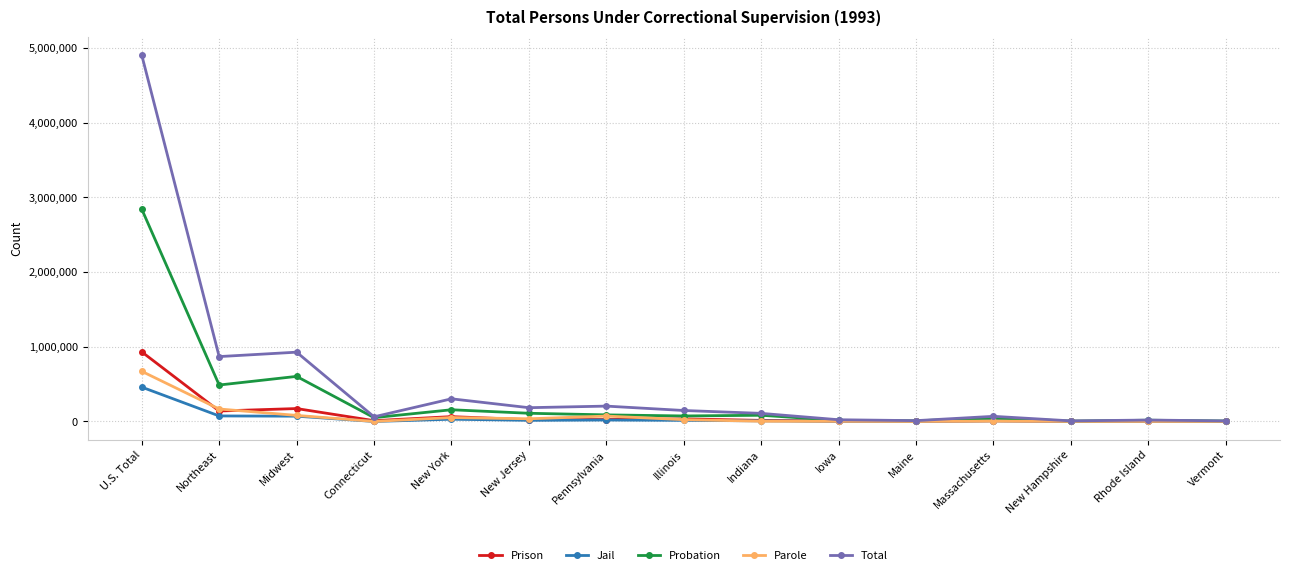

Is it true that Jail equals 0 at Rhode Island?

True